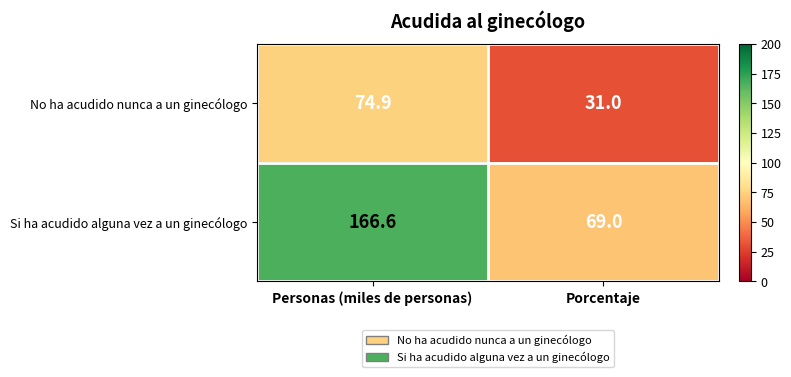

What is the maximum value shown in the chart?

166.6